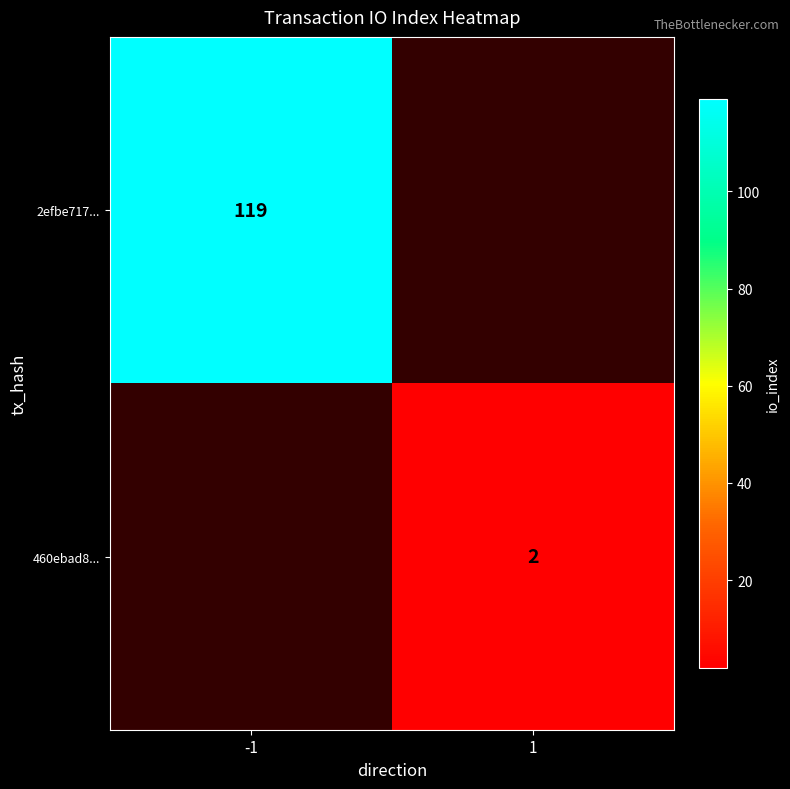

Is it true that 460ebad8... equals 2 at 1?

True